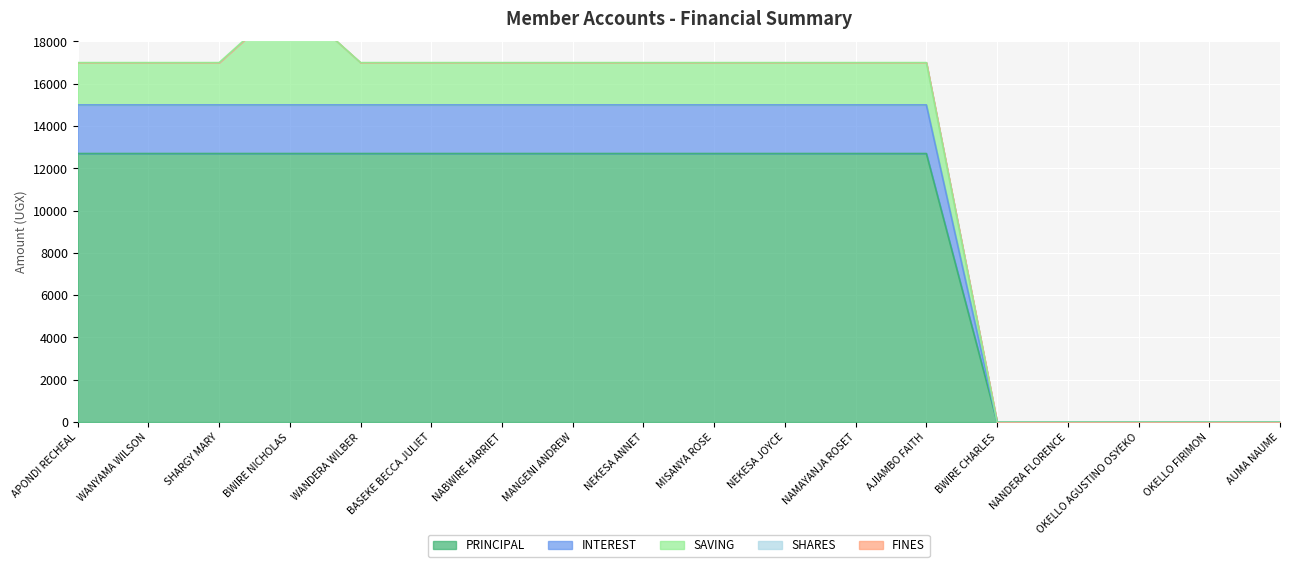

What is the sum of the PRINCIPAL values at SHARGY MARY and OKELLO AGUSTINO OSYEKO?

12700